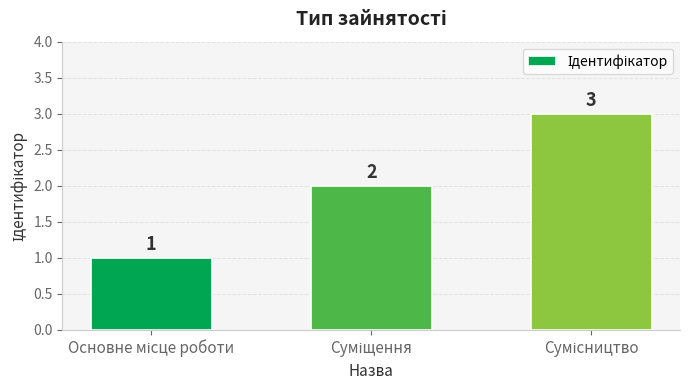

Count the values in the range 1 to 3.

3